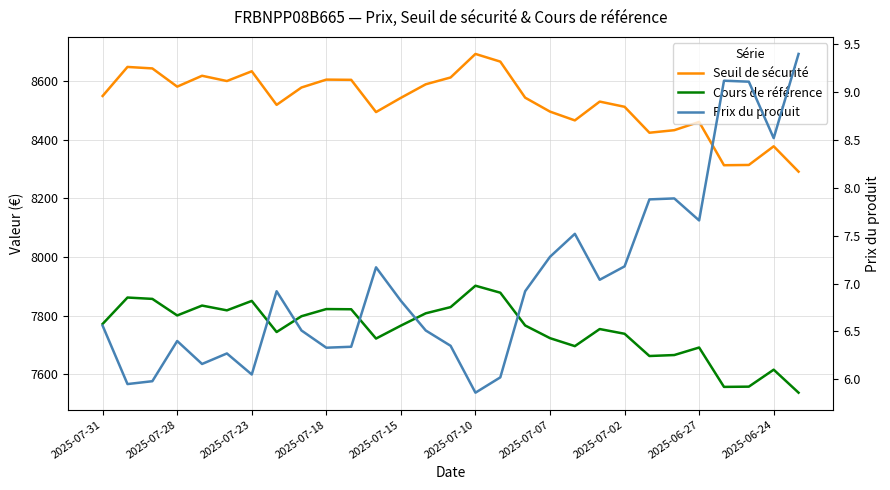

At how many categories does at least one series exceed 6225?

29